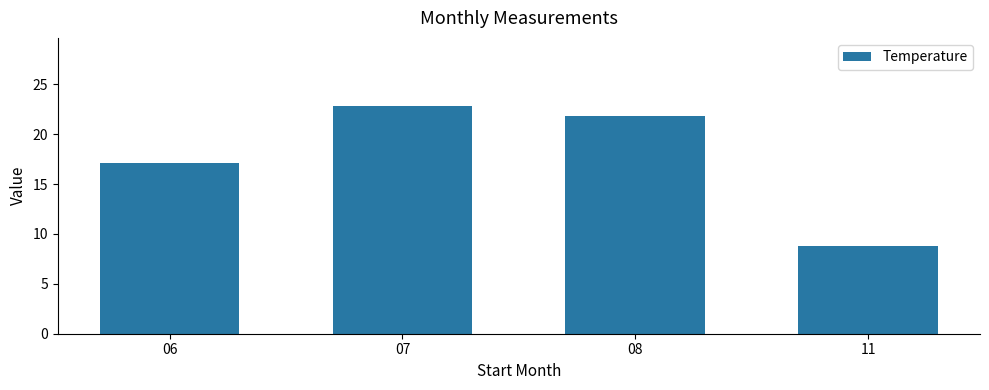

Rank the categories by value from lowest to highest.

11, 06, 08, 07